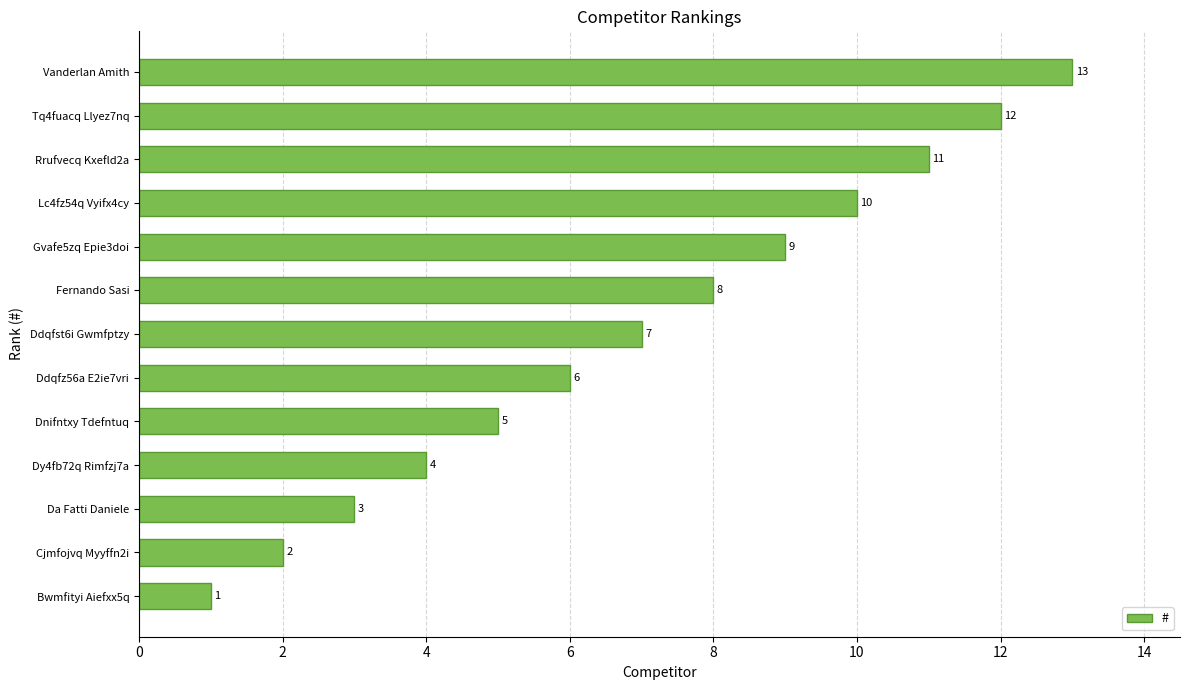

Is it true that the value at Bwmfityi Aiefxx5q is 0?

False